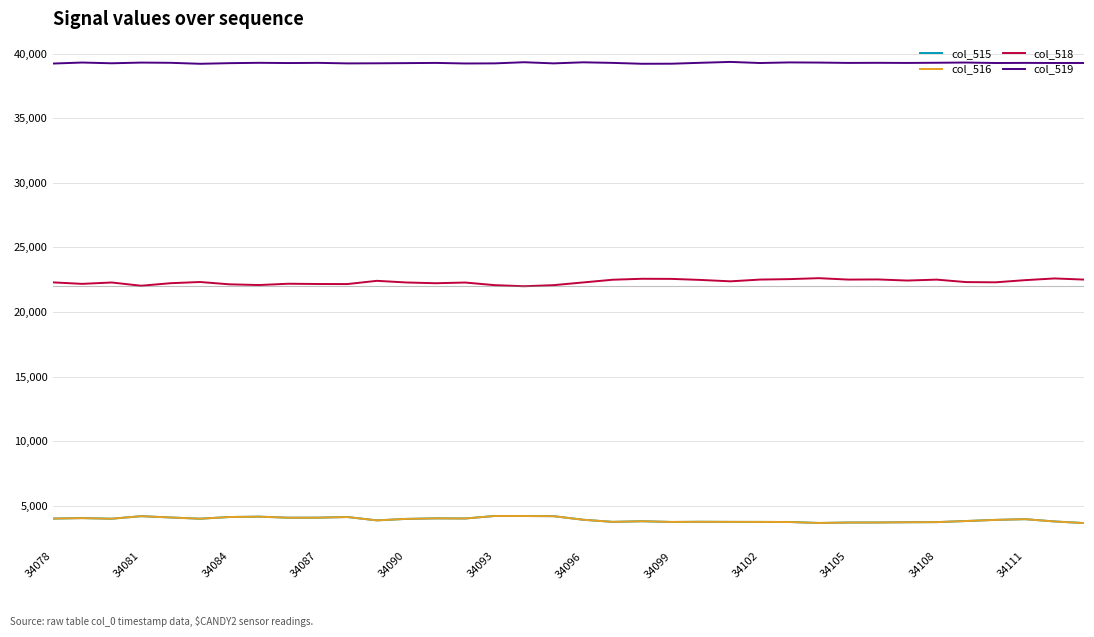

What is the smallest value displayed?

3666